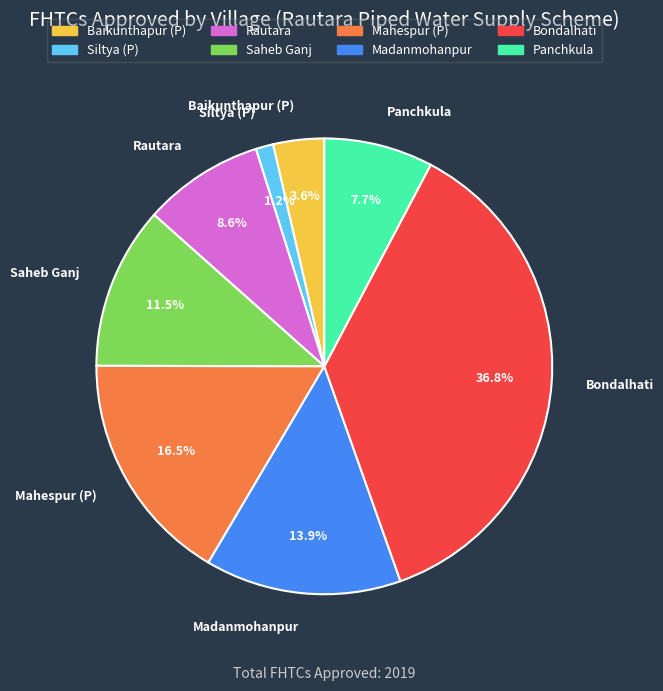

To the nearest percent, what portion does Madanmohanpur represent?

14%